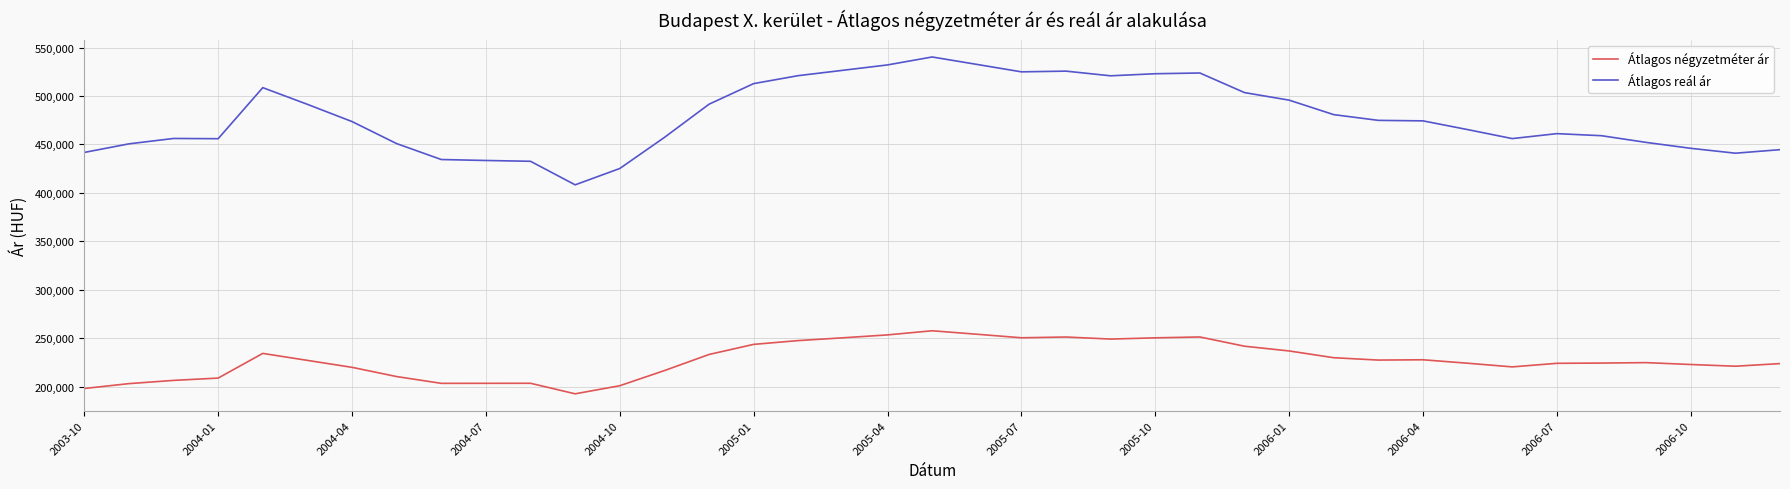

In Átlagos reál ár, how many points are lower than both neighbors (excluding endpoints)?

6